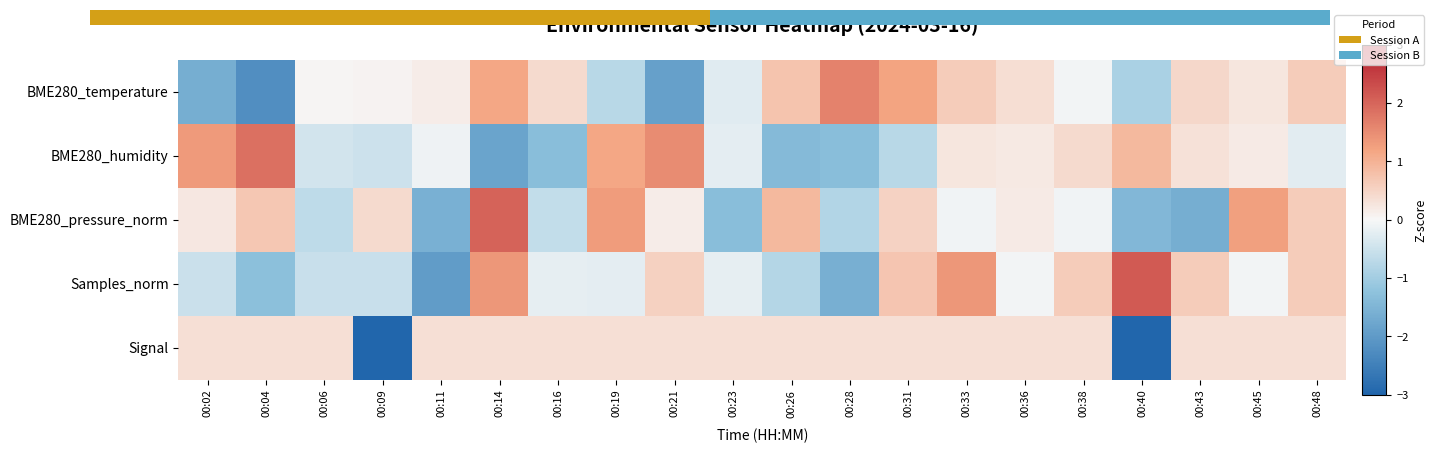

What is the total value across all series at 00:21?

0.7